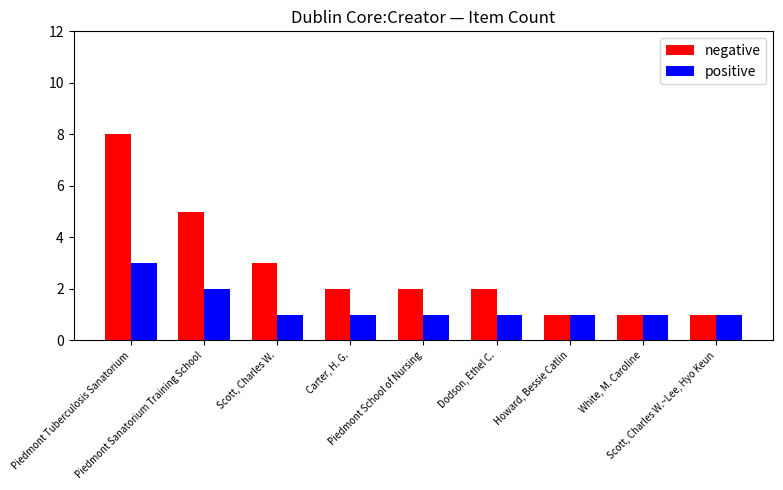

Is it true that positive equals 1 at Scott, Charles W.~Lee, Hyo Keun?

True